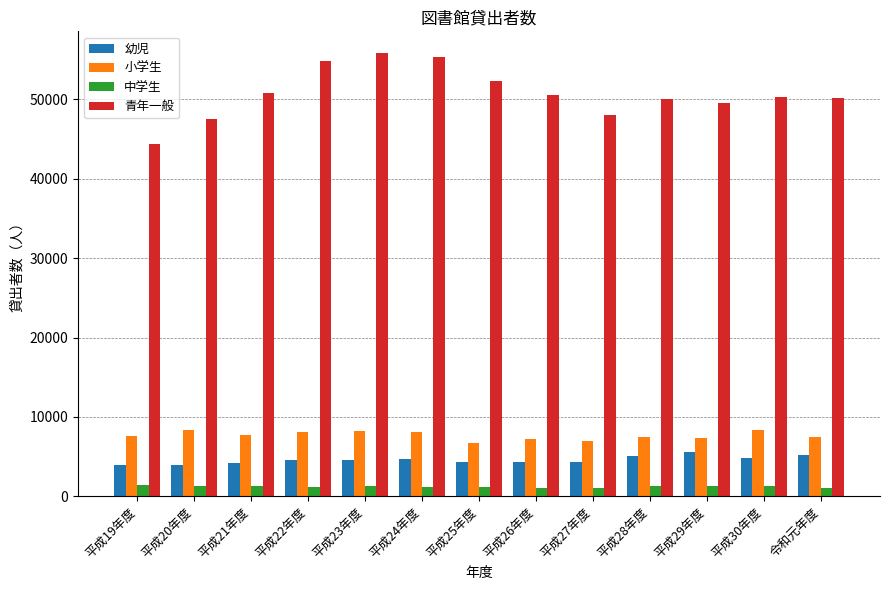

The value of 幼児 at 令和元年度 is 5151. True or false?

True